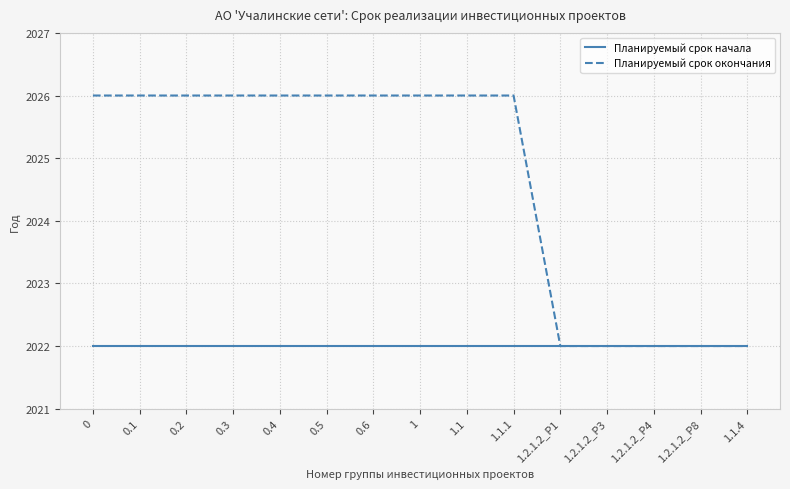

Does the chart have visible grid lines?

Yes